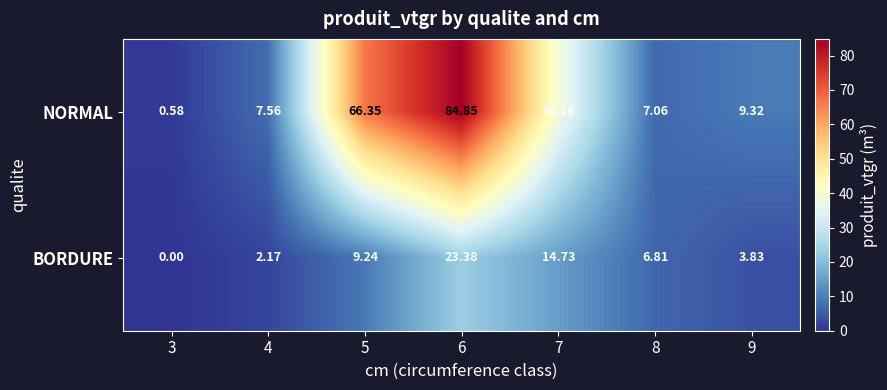

Which series changed the most between 3 and 5?

NORMAL